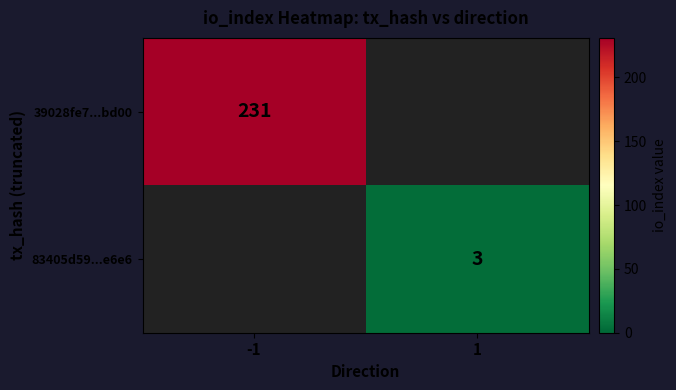

True or false: 83405d59...e6e6 has a value of 3 at 1.

True